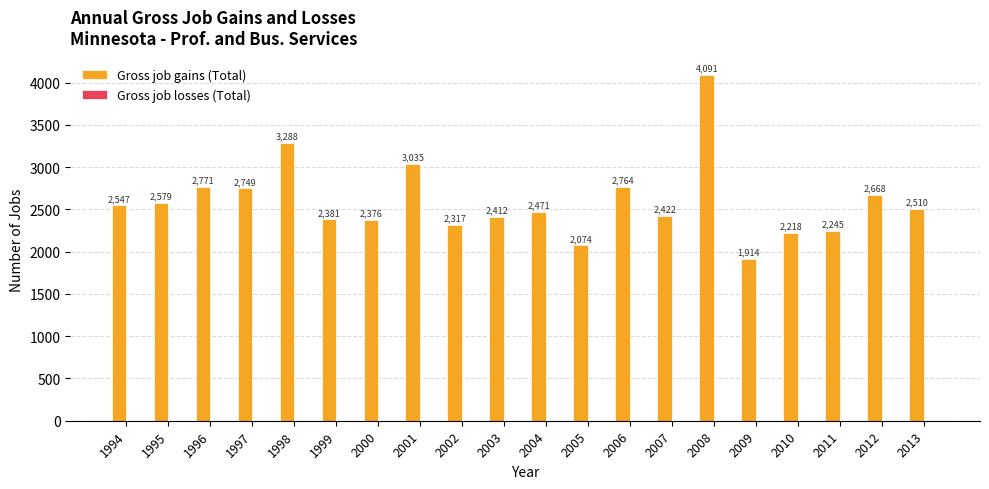

Are the bars horizontal?

No